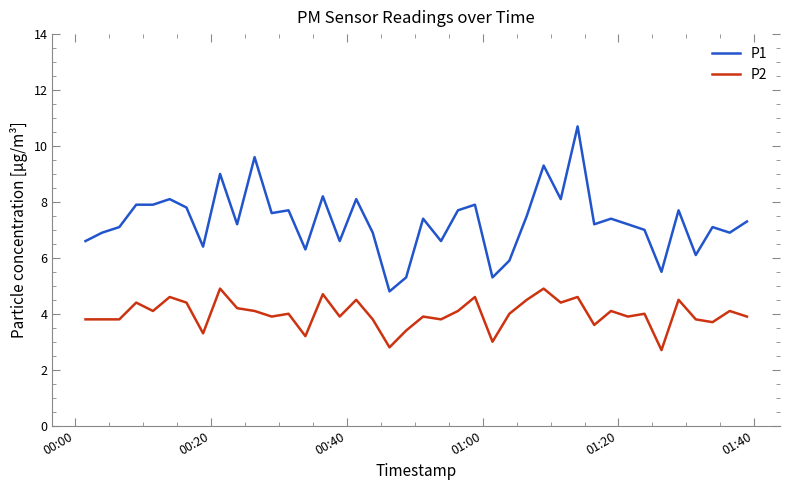

Which series has the largest range (max minus min)?

P1